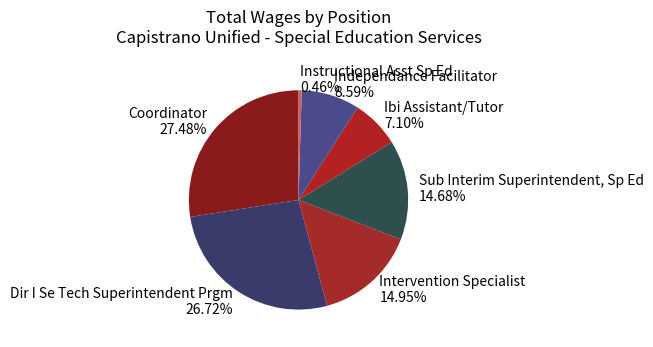

What percentage is the Sub Interim Superintendent, Sp Ed slice, to the nearest percent?

15%